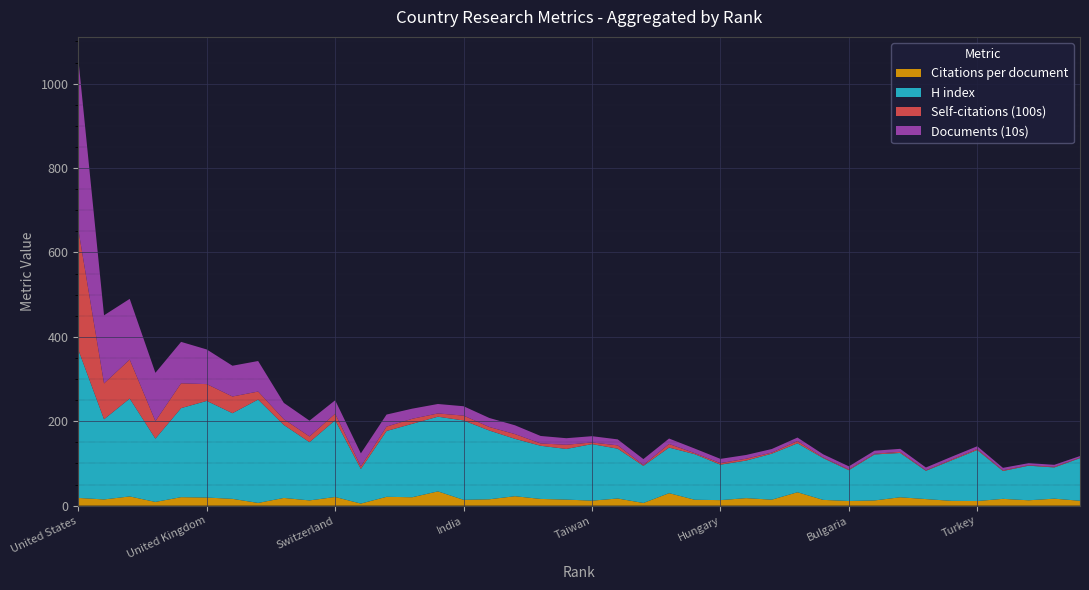

Reading left to right, transcribe all the data shown in this chart.

Citations per document: 18.2	14.7	21.8	8.8	20.1	19.2	16.1	6.4	18.2	12.4	20.5	4.9	20.9	19.9	33.8	13.8	15.1	22.3	15.9	14.3	11.8	16.9	6.3	29.6	13.9	13.1	17.8	14.1	31.7	13.7	11.0	12.3	19.8	15.5	11.3	10.9	16.1	12.7	16.5	11.5
H index: 351.0	190.0	232.0	150.0	211.0	229.0	203.0	245.0	173.0	138.0	182.0	82.0	156.0	174.0	177.0	188.0	163.0	136.0	126.0	120.0	134.0	118.0	88.0	108.0	108.0	84.0	89.0	109.0	116.0	99.0	73.0	109.0	105.0	67.0	96.0	121.0	66.0	82.0	74.0	101.0
Self-citations (100s): 284.8	85.0	92.4	41.6	58.8	39.8	39.6	18.9	13.7	13.6	15.4	6.0	10.3	11.9	7.7	11.6	8.3	11.3	5.5	10.0	3.9	7.9	2.0	8.6	2.4	3.7	4.4	2.6	5.3	1.5	1.9	1.7	2.7	1.3	2.0	2.3	1.8	1.2	1.6	1.3
Documents (10s): 403.9	161.4	143.8	114.4	98.2	82.1	72.9	72.4	38.6	37.4	31.8	31.0	28.6	24.0	22.4	22.2	21.4	20.8	17.7	15.5	14.9	14.2	14.1	12.9	10.9	10.1	8.9	8.5	8.3	7.5	7.3	7.2	7.1	6.6	6.6	6.5	5.7	4.8	4.6	3.7